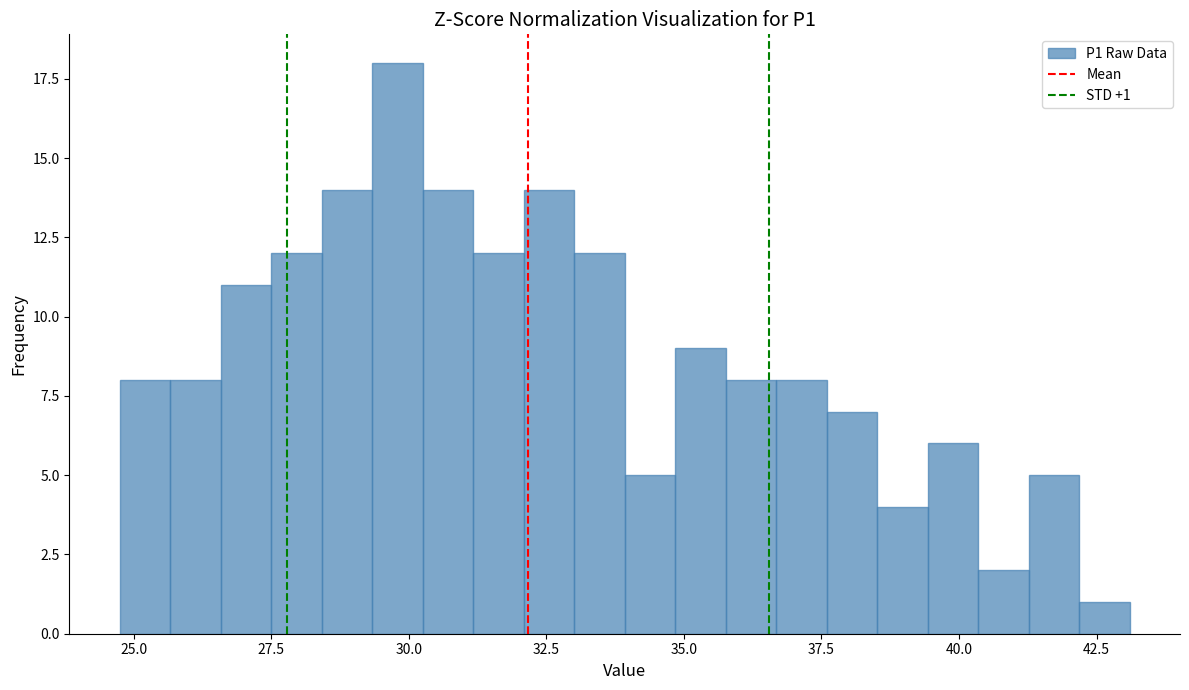

Read against the x-axis, roughly where is the centre of the tallest bar?

30.0